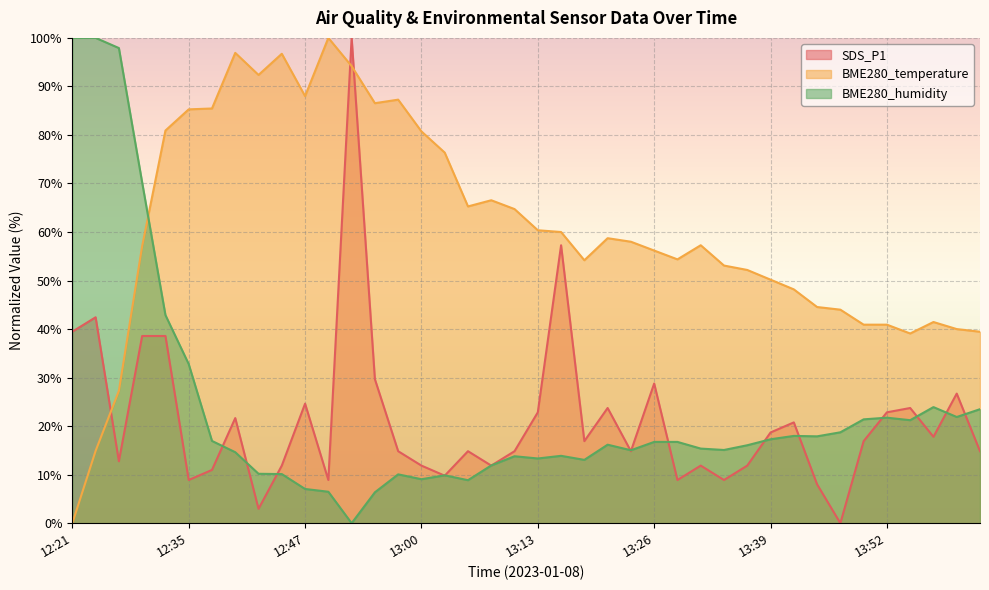

True or false: BME280_temperature has a value of 63.3 at 13:57.

False